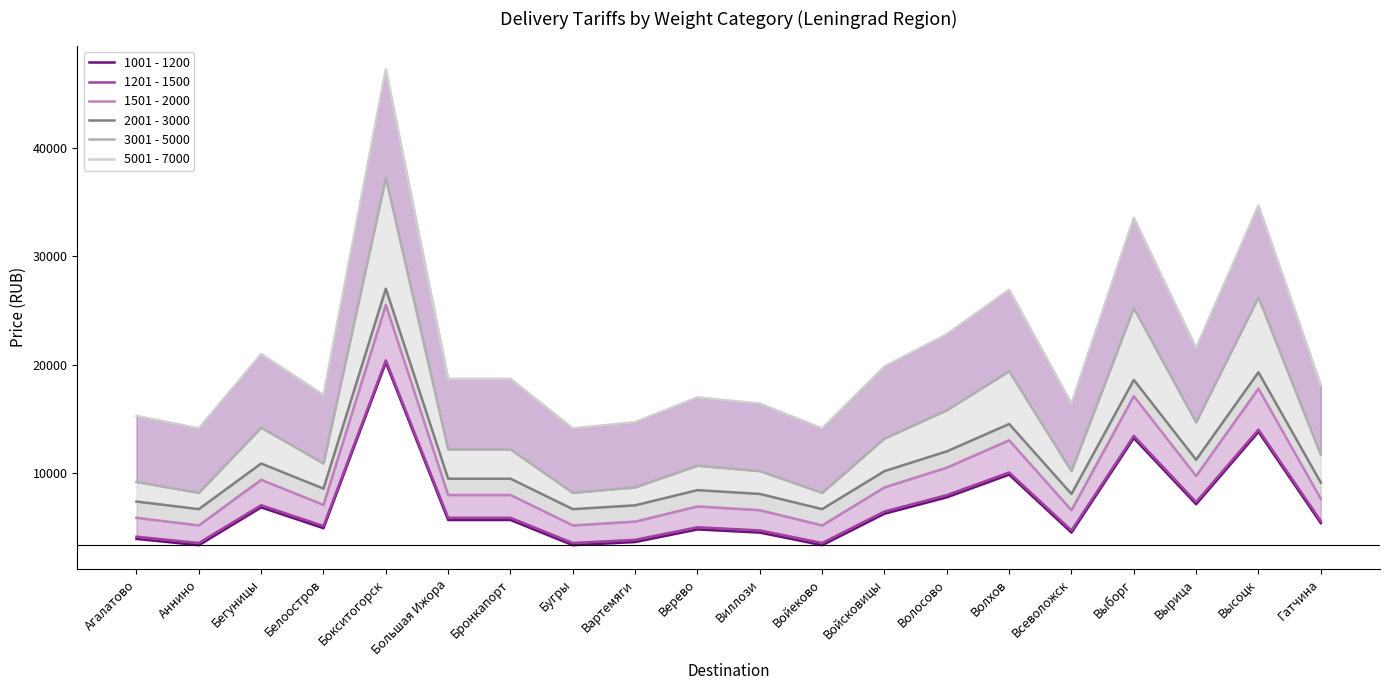

At which category does 1201 - 1500 reach its first local peak?

Бегуницы